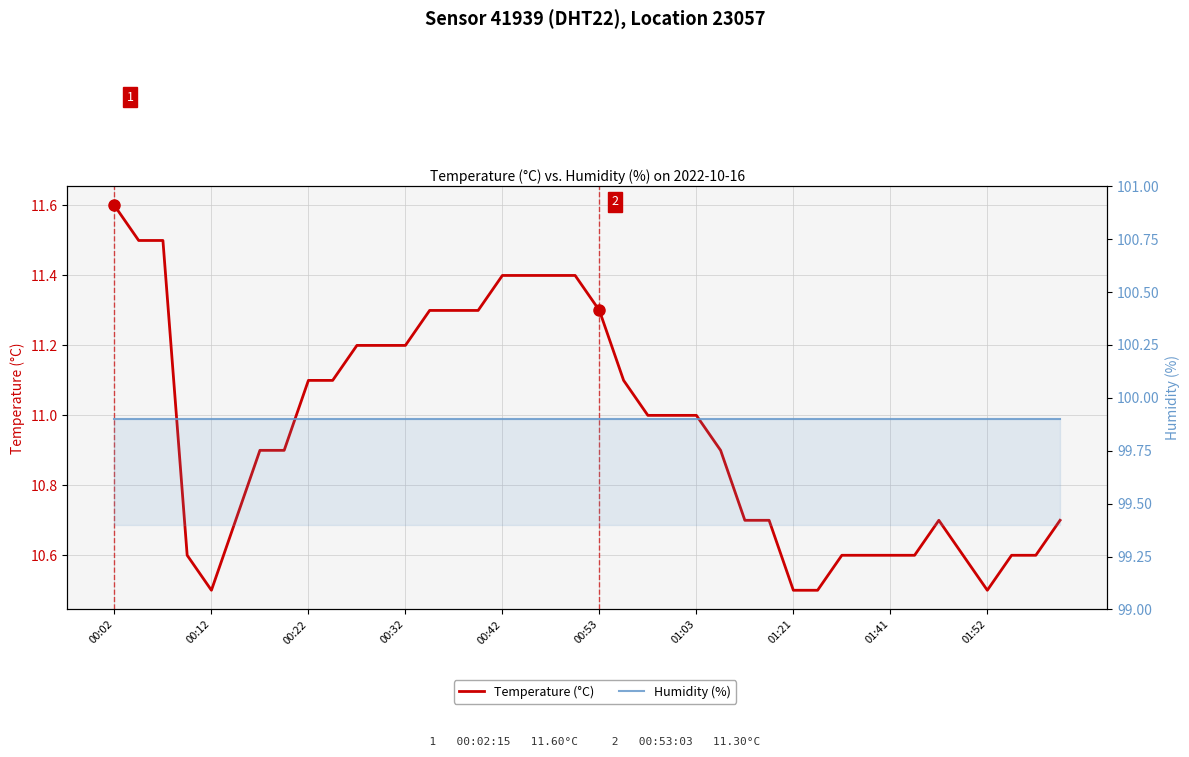

True or false: Temperature (°C) has a value of 10.5 at 01:21.

True